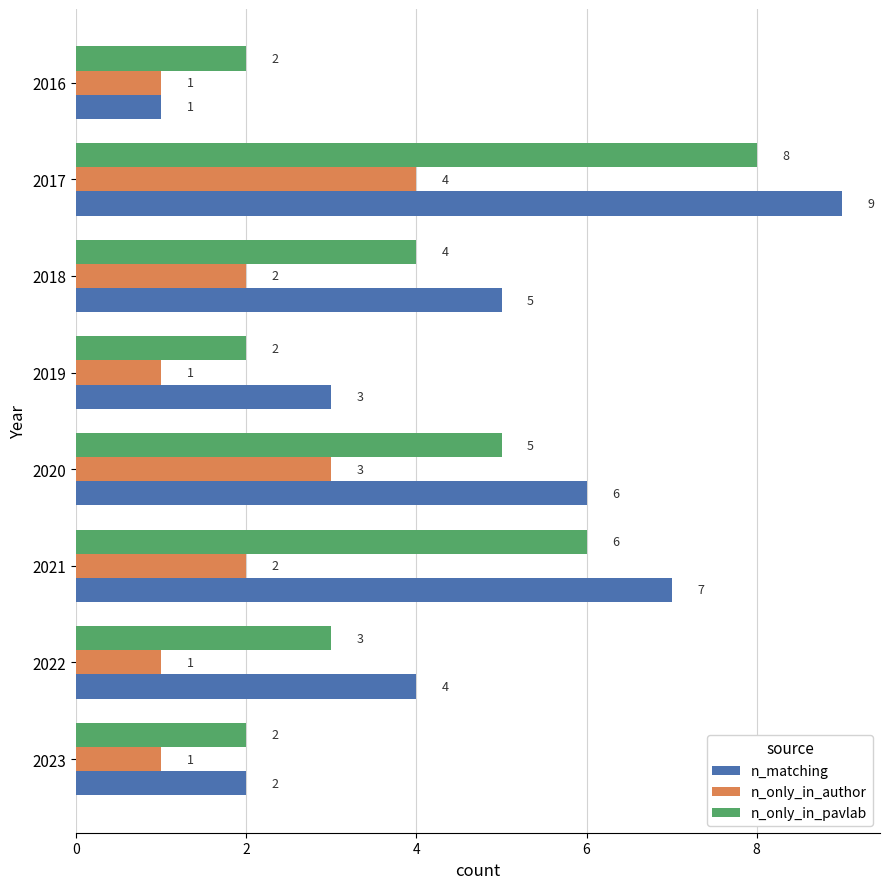

Which series has the largest total across all categories?

n_matching